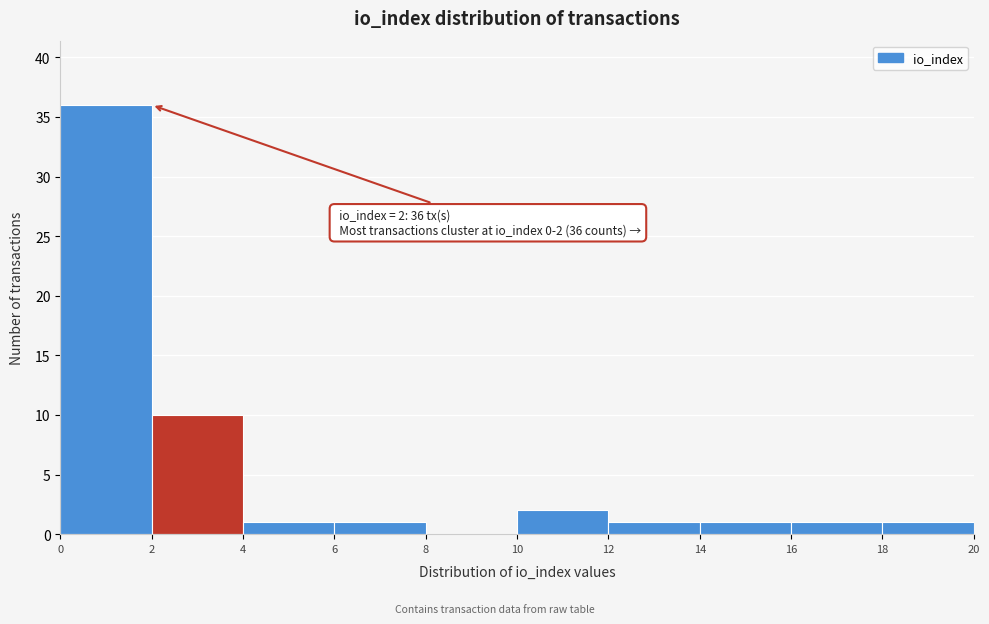

Which range on the x-axis has the tallest bar?

0 to 2